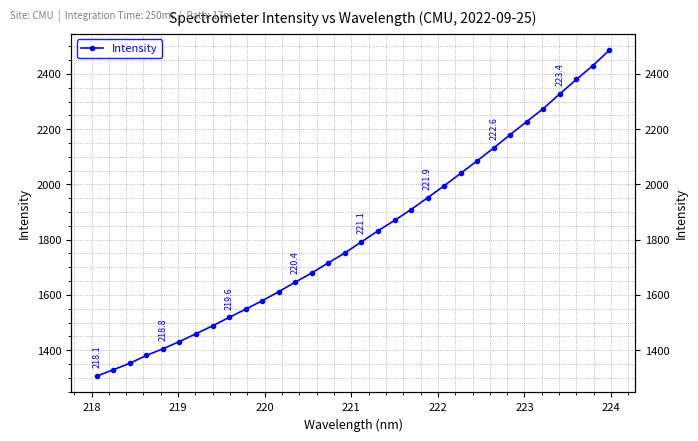

Does the chart have visible grid lines?

Yes